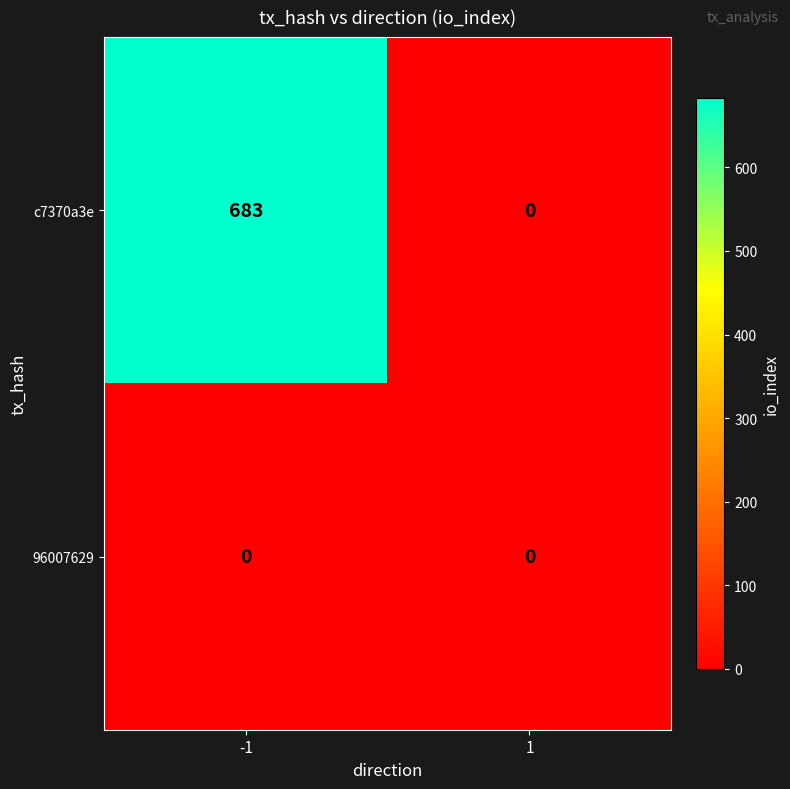

Is it true that c7370a3e equals 683 at -1?

True